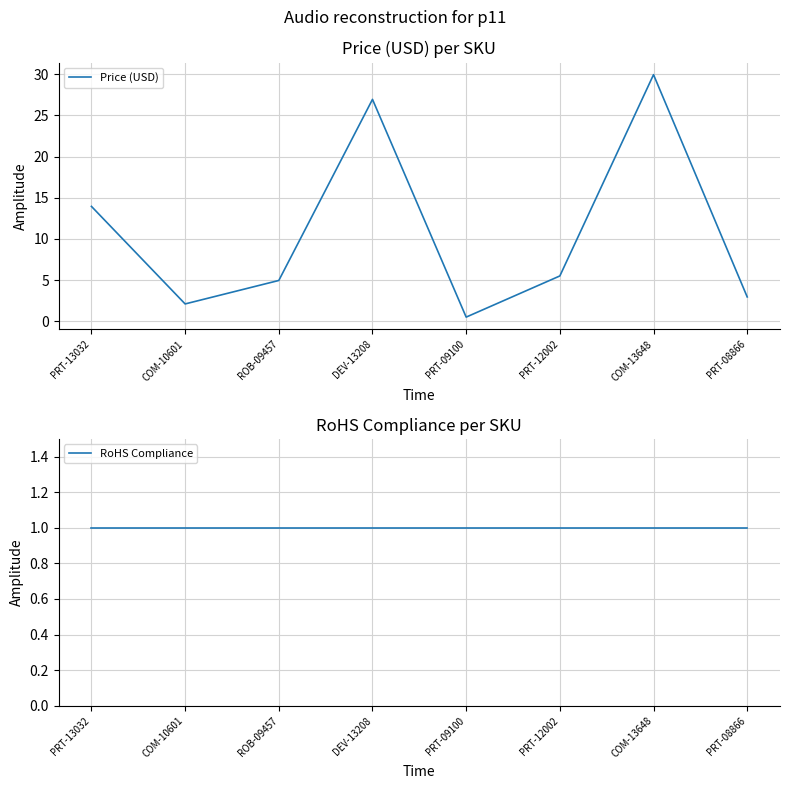

What is the label of the 3rd point from the right?

PRT-12002